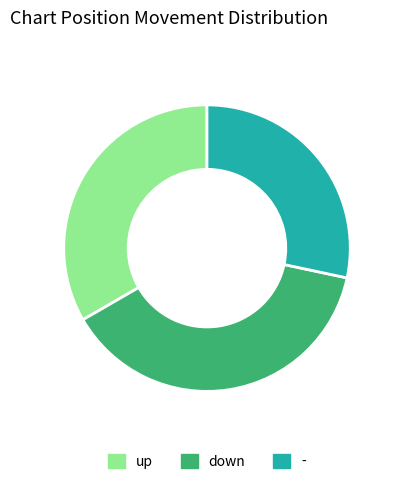

Combined, do down and - account for over 50%?

Yes